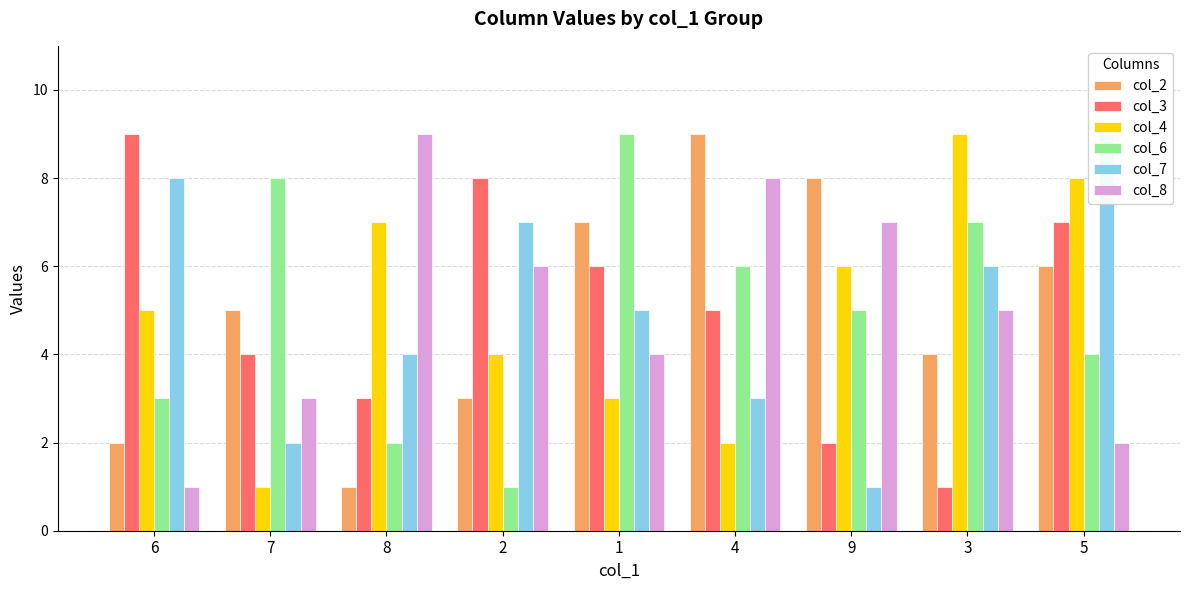

What is the difference between the maximum and minimum values in the col_3 series?

8